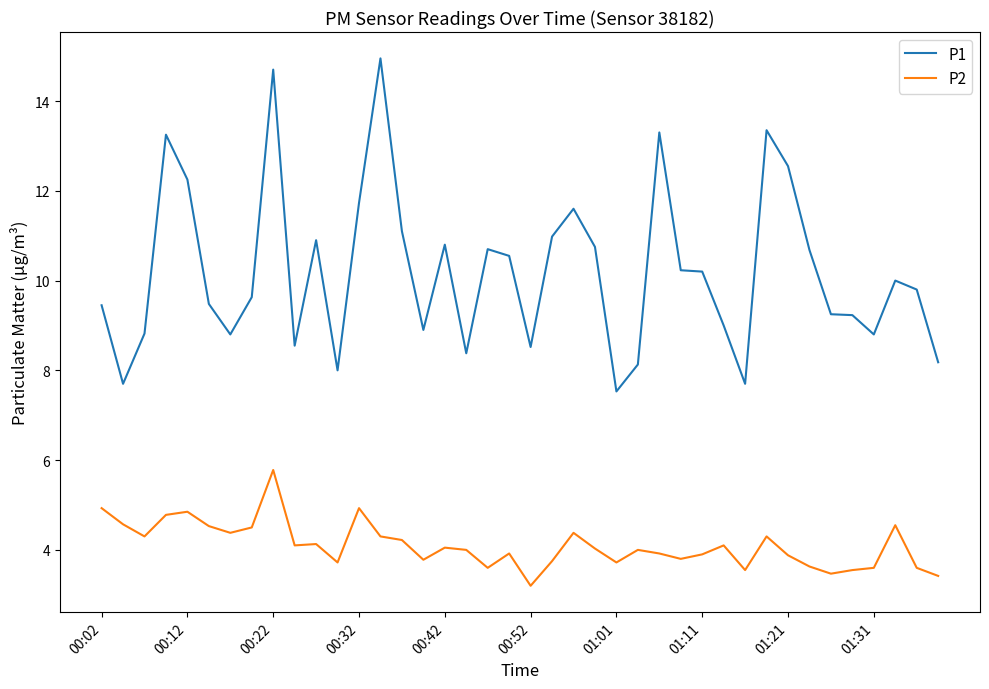

Rank the series by their maximum value, from highest to lowest.

P1, P2